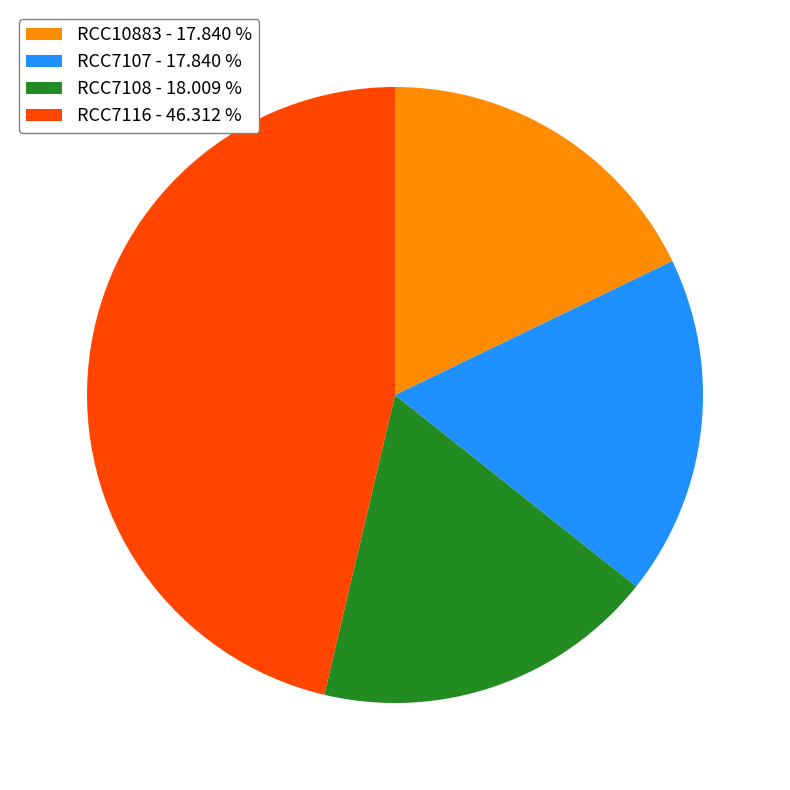

Approximately how many times larger is the value at RCC7116 compared to RCC10883?

2.6